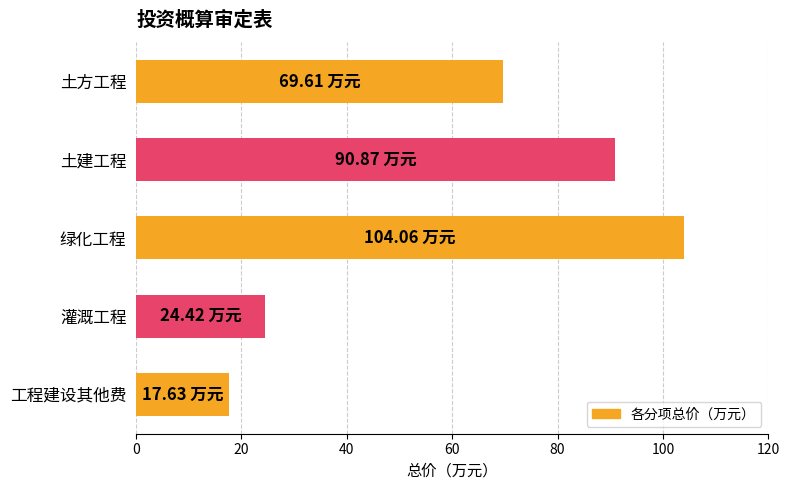

How many series are shown in this chart?

1